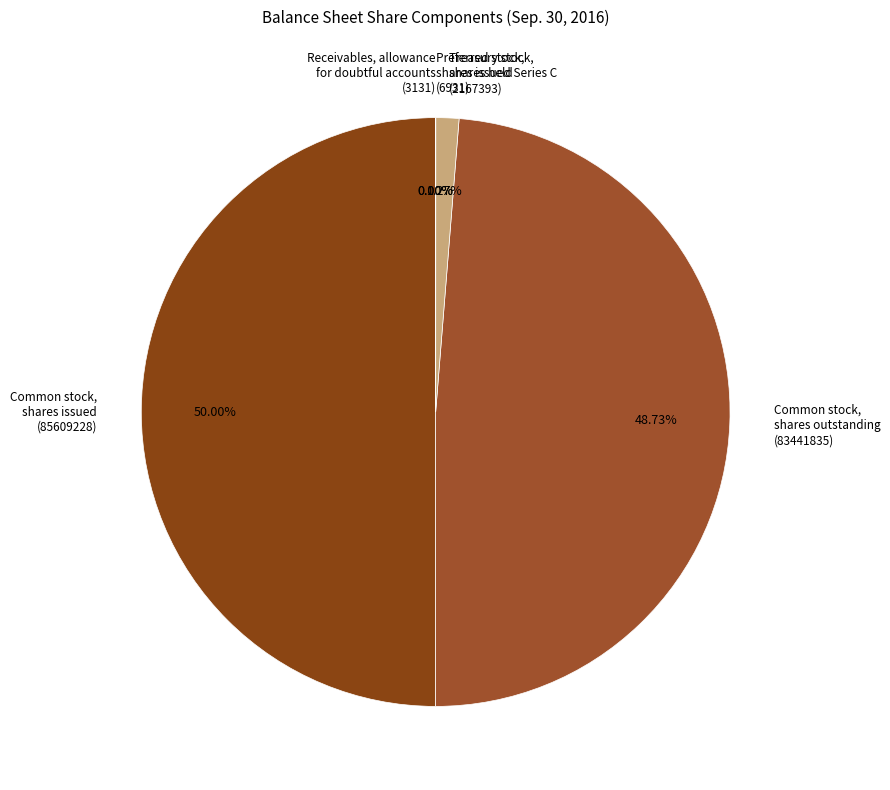

Combined, do Treasury stock, shares held (2167393) and Common stock, shares issued (85609228) account for over 50%?

Yes